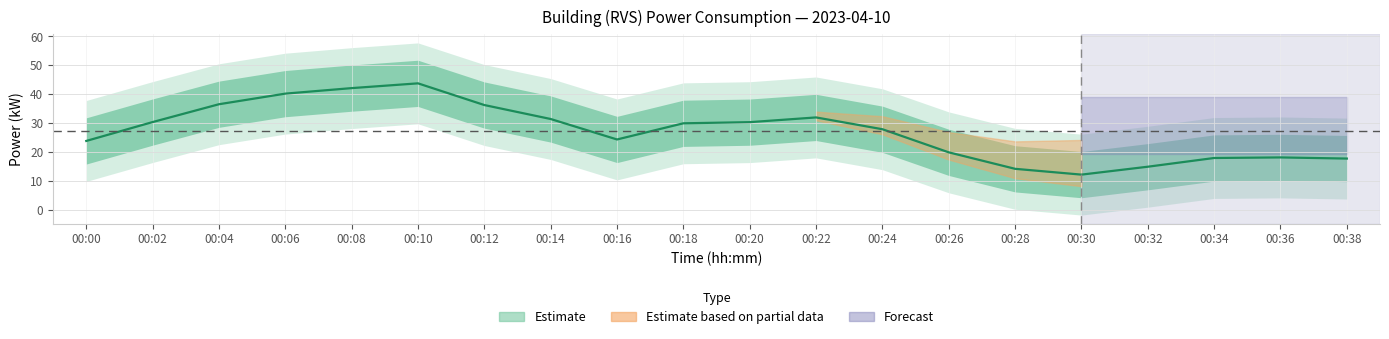

Where is power_lower nearest to the value 20?

00:24